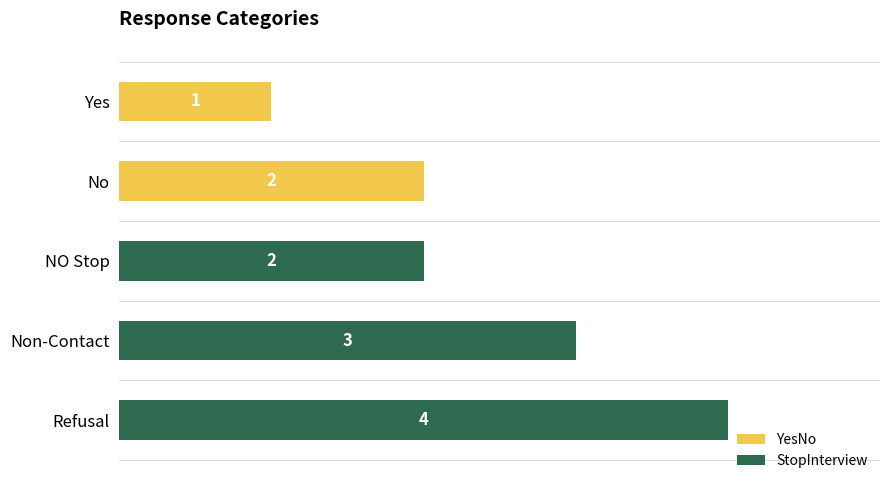

What is the greatest value displayed?

4